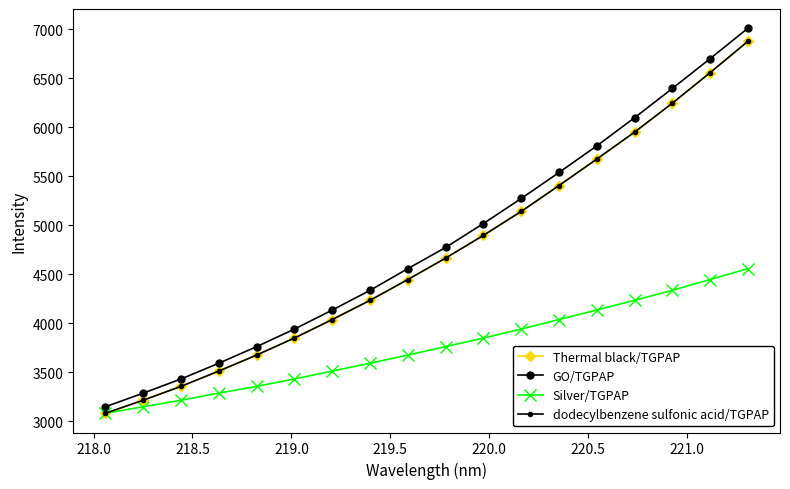

What is the value of the GO/TGPAP point at the 1st from the left?

3146.2